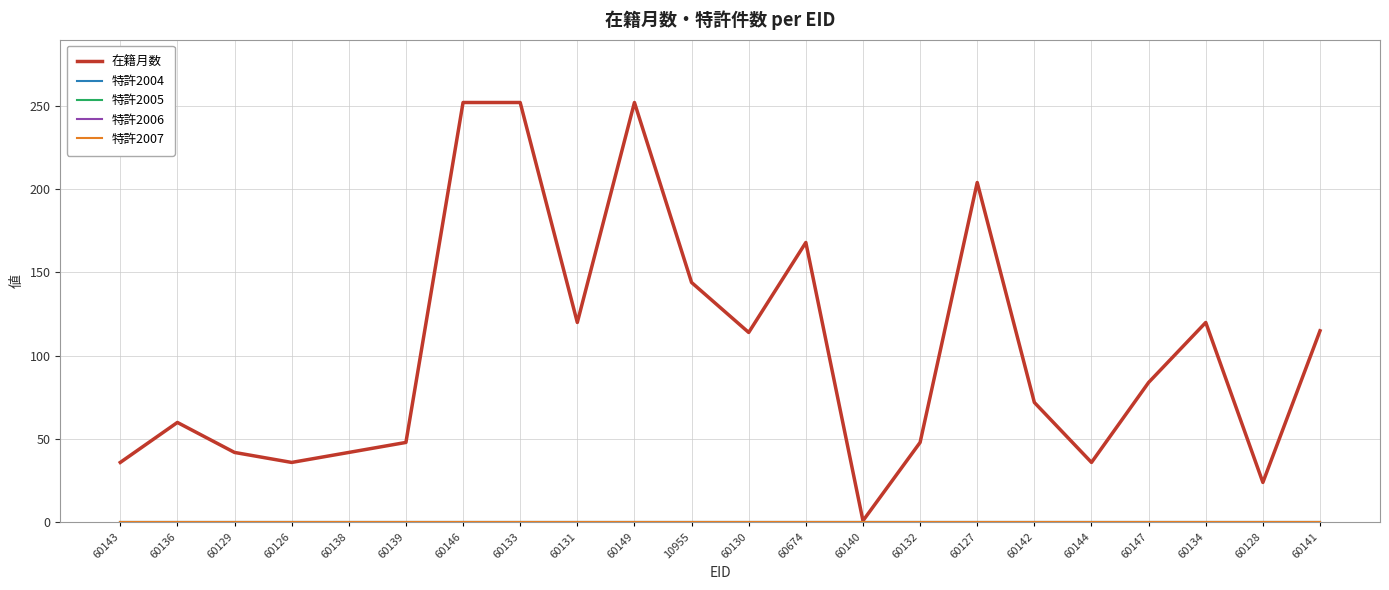

At how many categories does at least one series exceed 92?

10